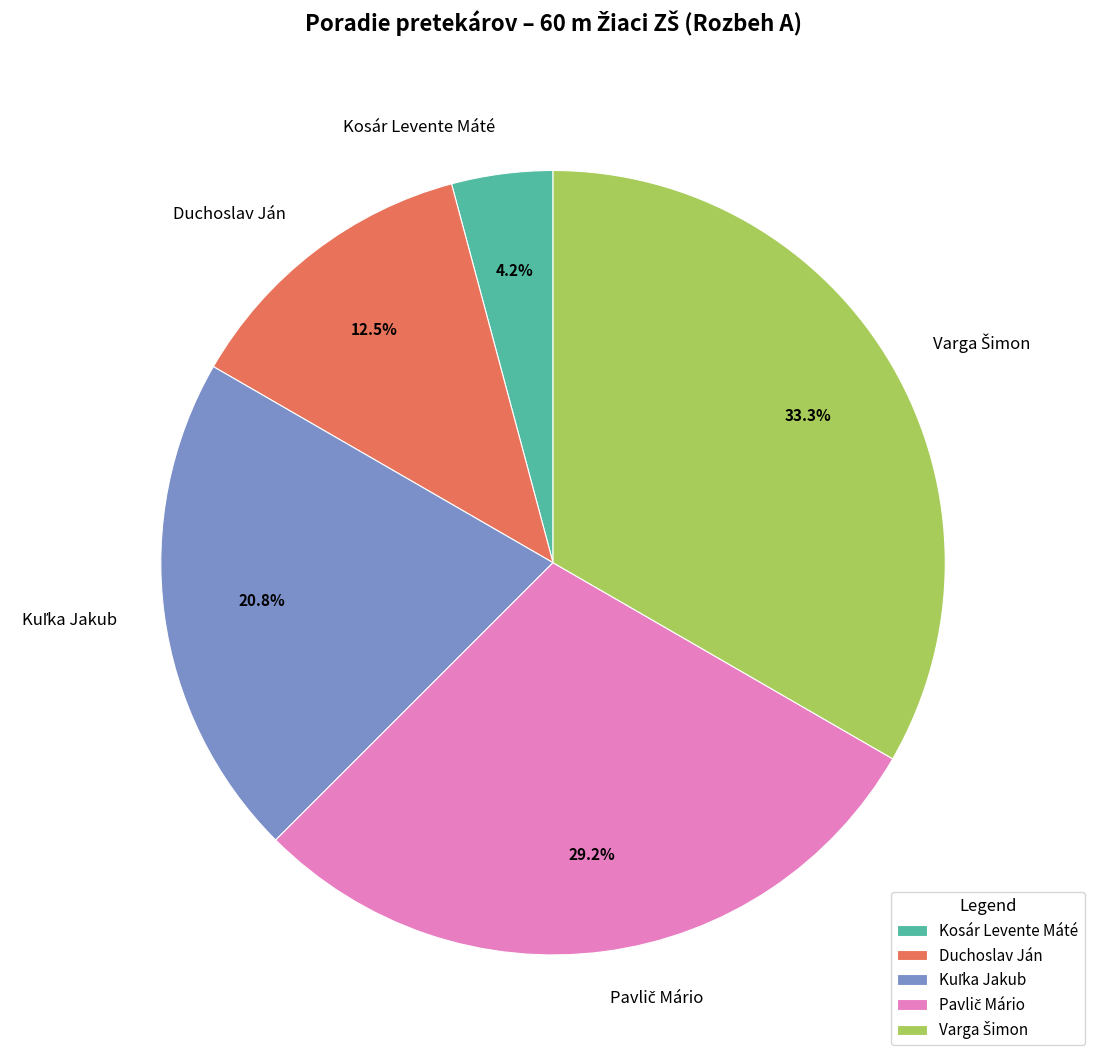

What is the smallest slice in the pie chart?

Kosár Levente Máté